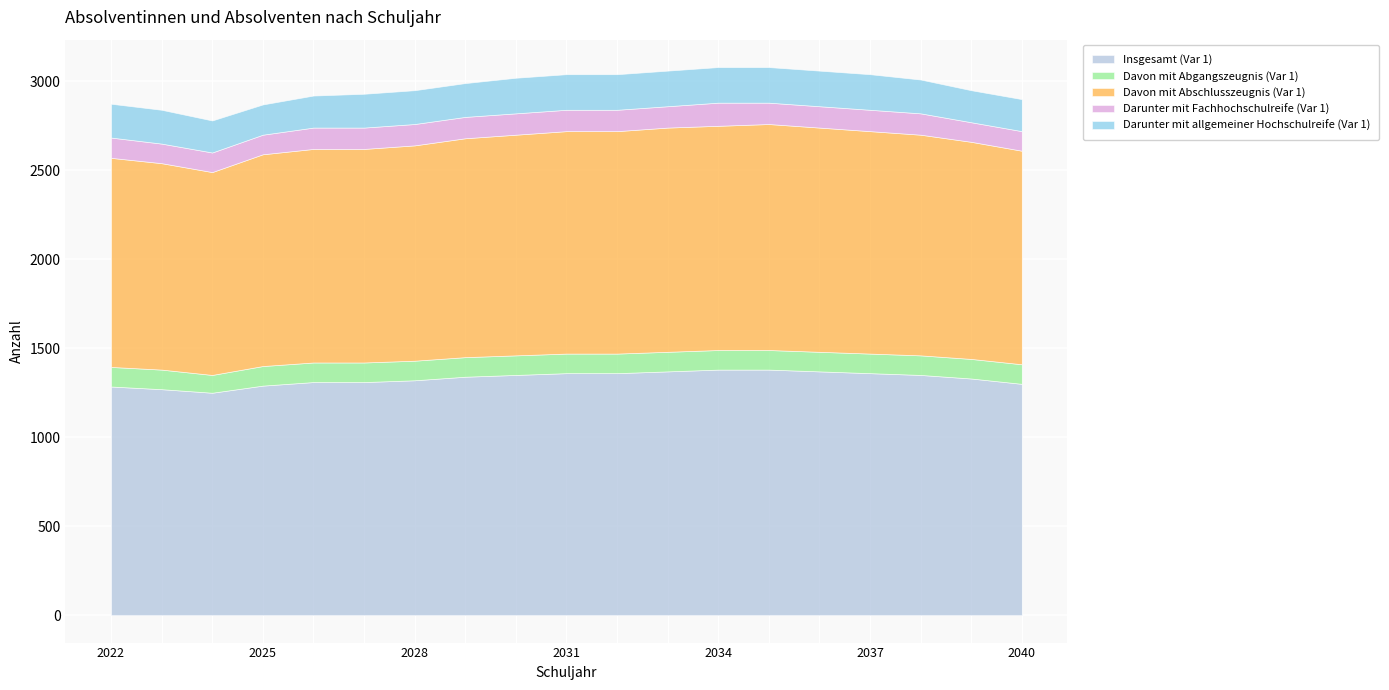

How many lines are shown in the chart?

5